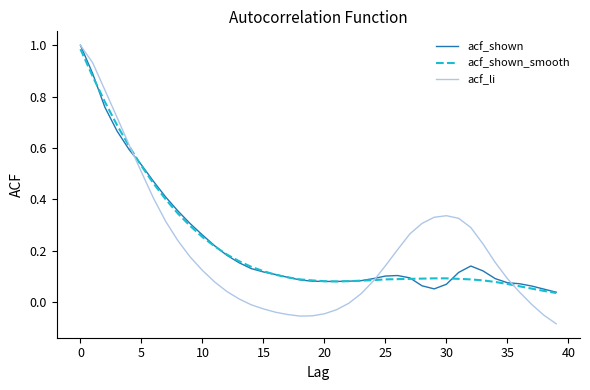

Which series has the largest range (max minus min)?

acf_li